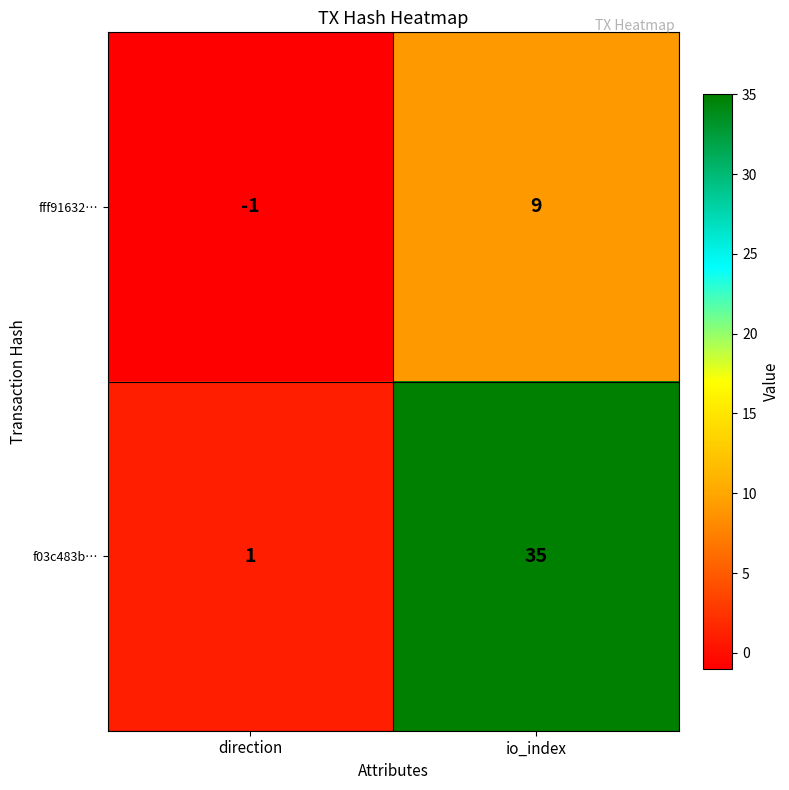

Which category has the highest value across all series?

io_index